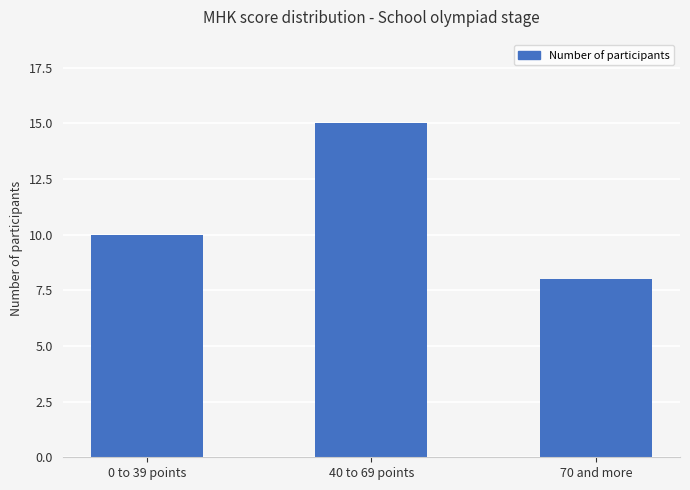

What is the change in value from 40 to 69 points to 70 and more?

-7